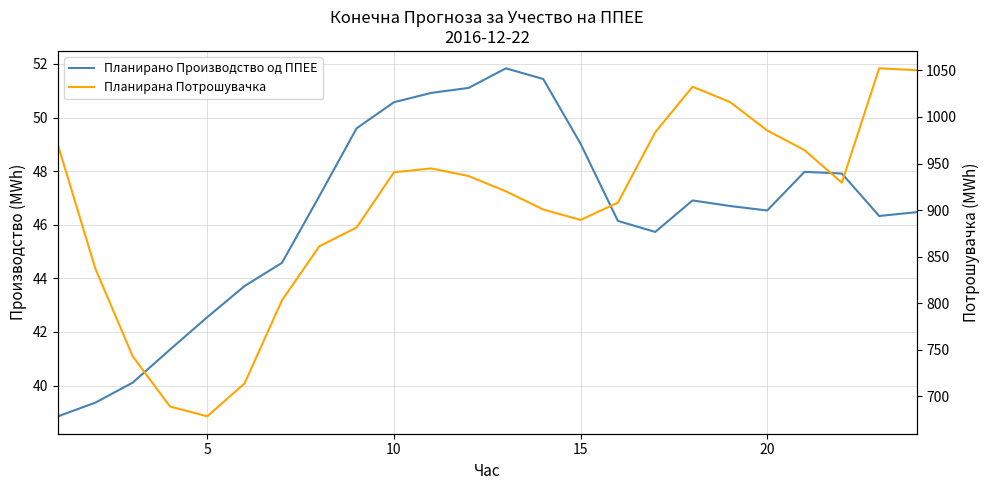

Is this an area chart (filled region under the line)?

No